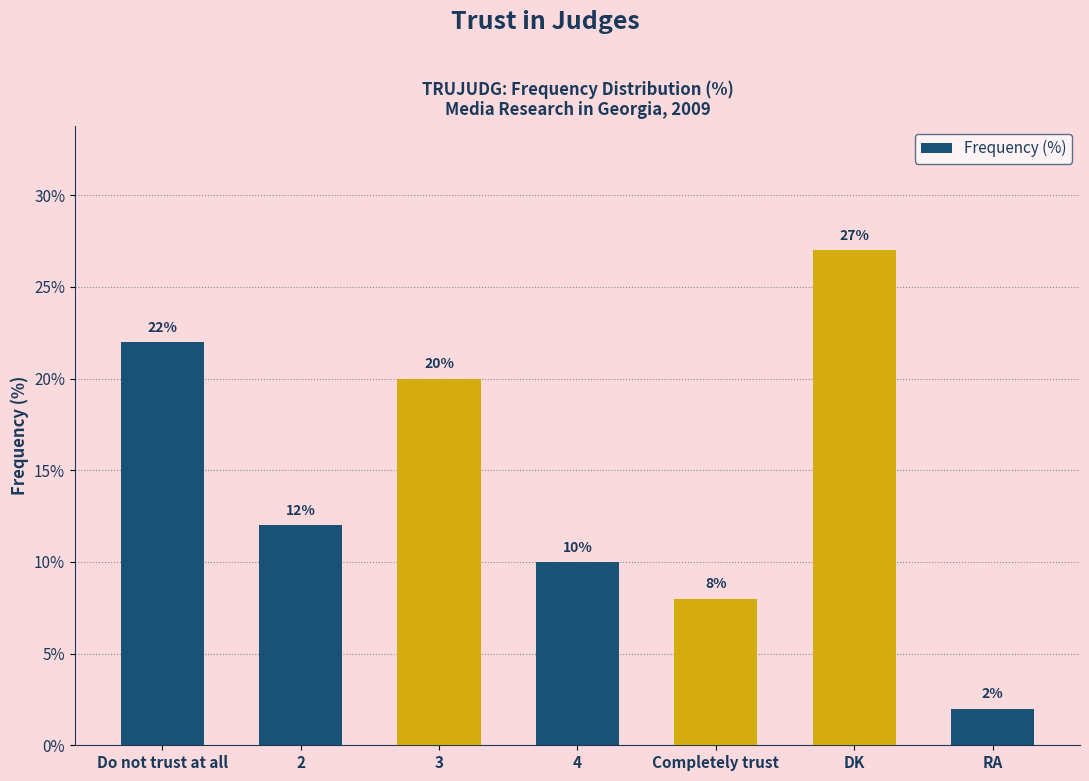

The value at 2 is 12. True or false?

True